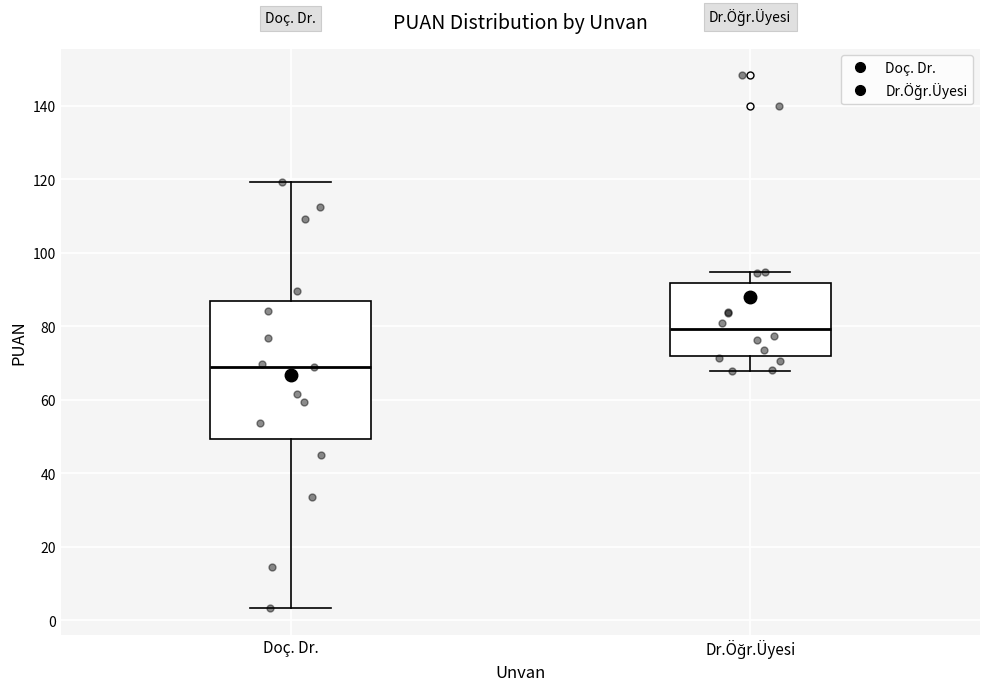

Which box's median line is the lowest?

Doç. Dr.